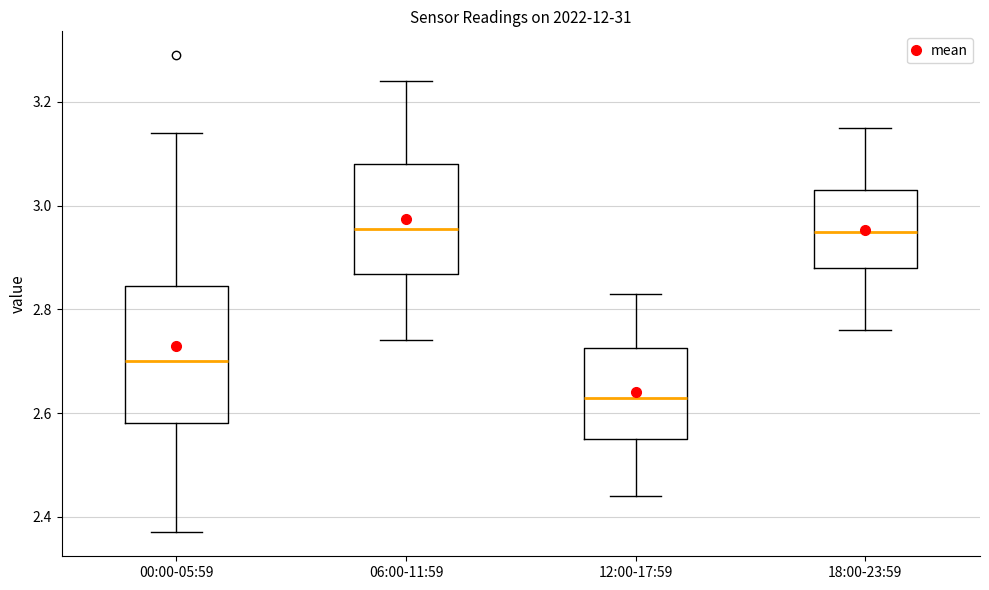

Where does the lower whisker of the box for 12:00-17:59 end on the y-axis? The values are not printed on the chart, so give them approximately, as read against the axis.

2.44